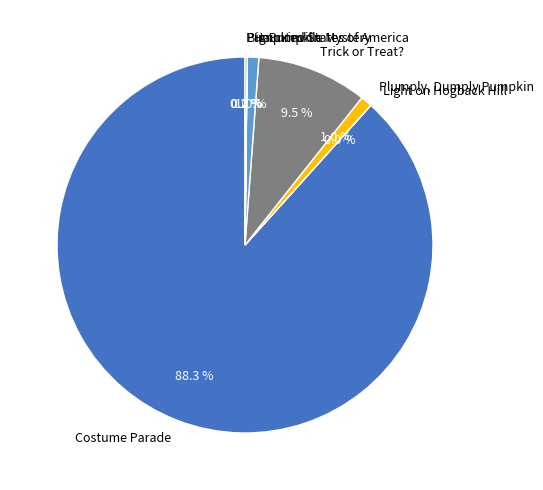

True or false: Plumply, Dumply Pumpkin accounts for 1% of the total.

True